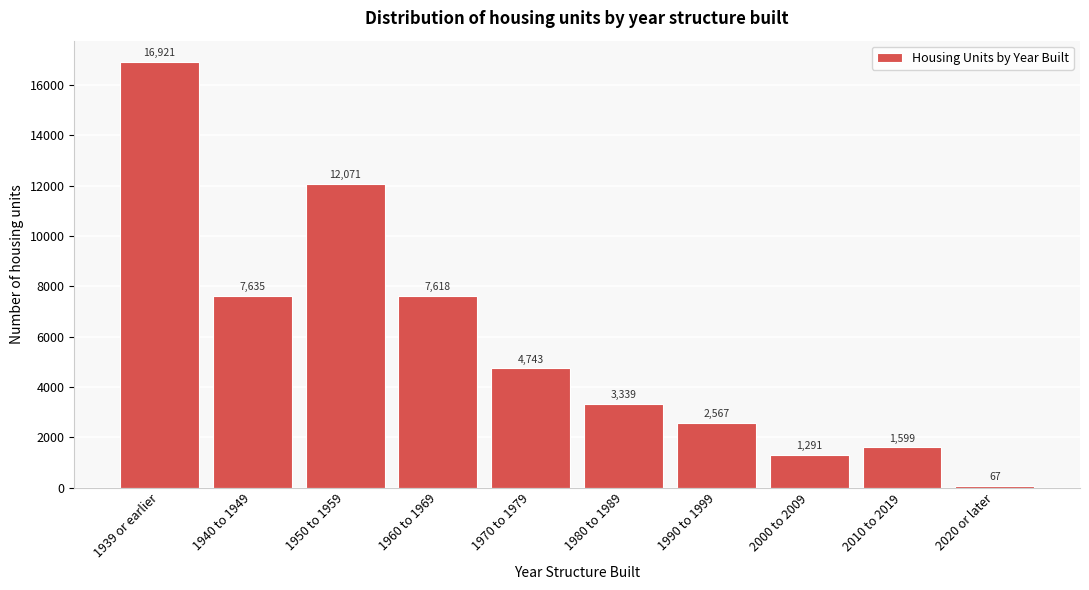

Reading right to left, extract all data points from this chart.

67	1599	1291	2567	3339	4743	7618	12071	7635	16921